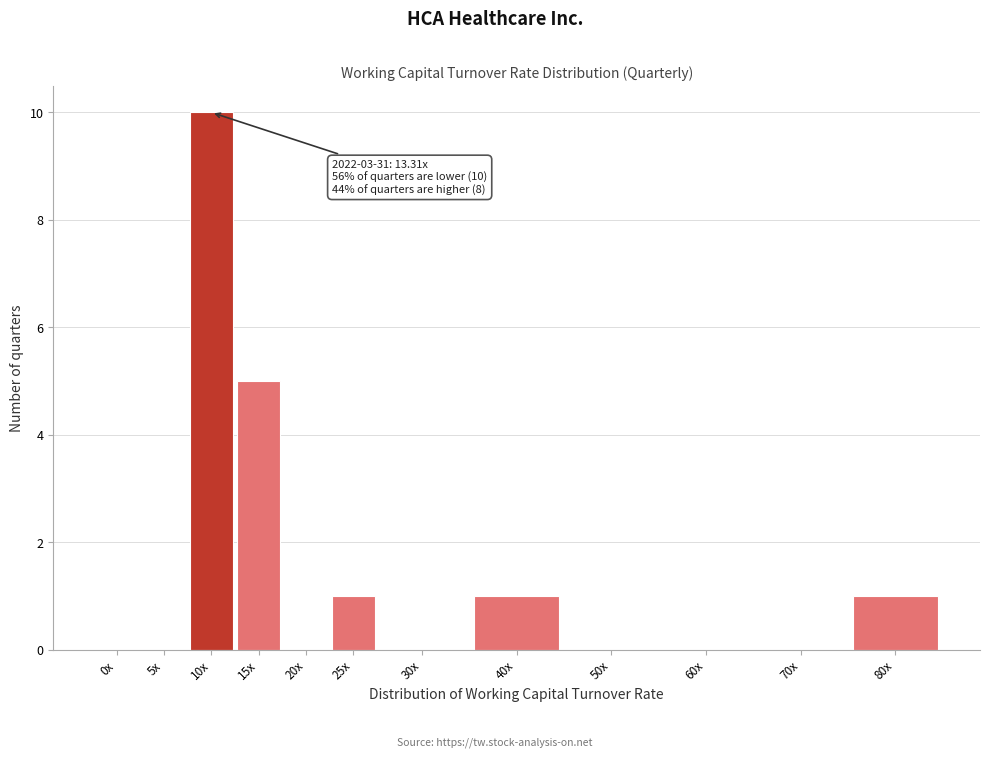

Reading left to right, list all the values displayed in this chart.

0x=0	5x=0	10x=10	15x=5	20x=0	25x=1	30x=0	40x=1	50x=0	60x=0	70x=0	80x=1